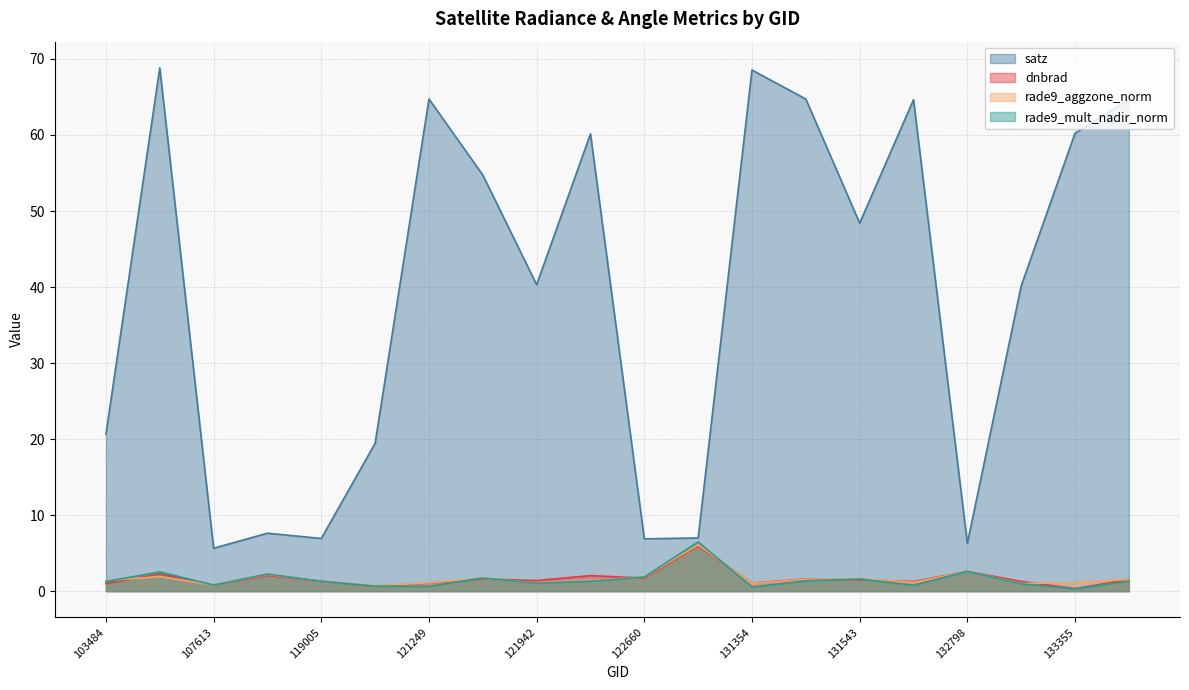

Where is the first local minimum for satz?

107613